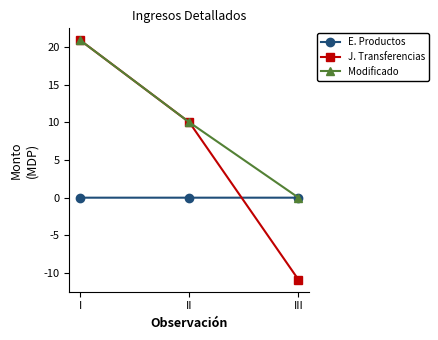

Rank the series by their average value, from highest to lowest.

Modificado, J. Transferencias, E. Productos